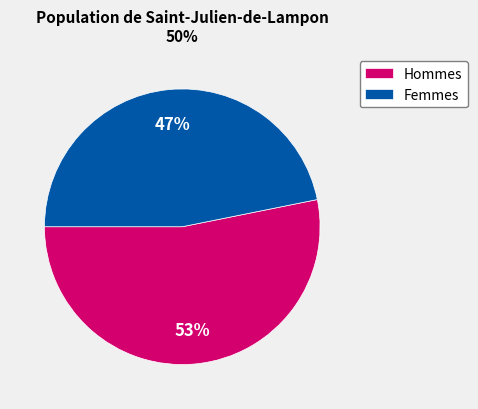

Does any single category account for the majority?

Yes